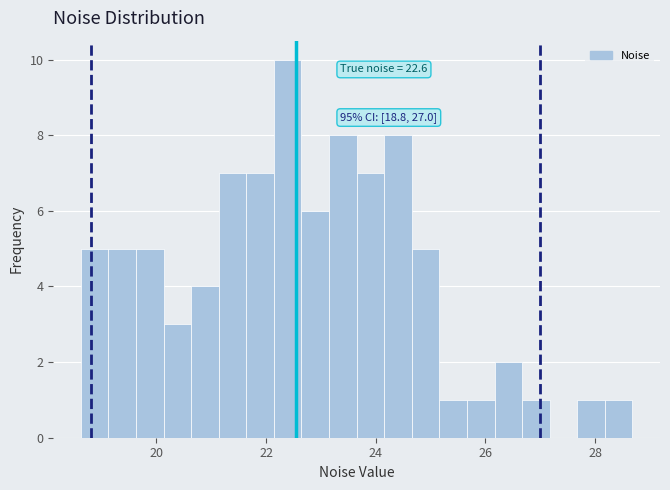

Around what value on the x-axis is the tallest bar? Give the approximate position of its centre, as read against the axis.

22.4